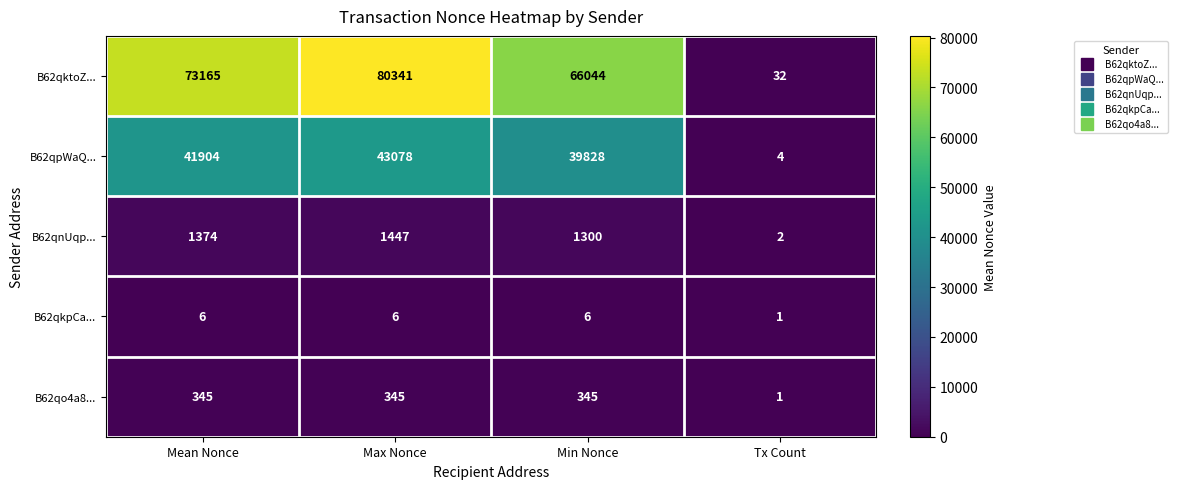

Between Mean Nonce and Tx Count, which series saw the biggest shift?

B62qktoZ...